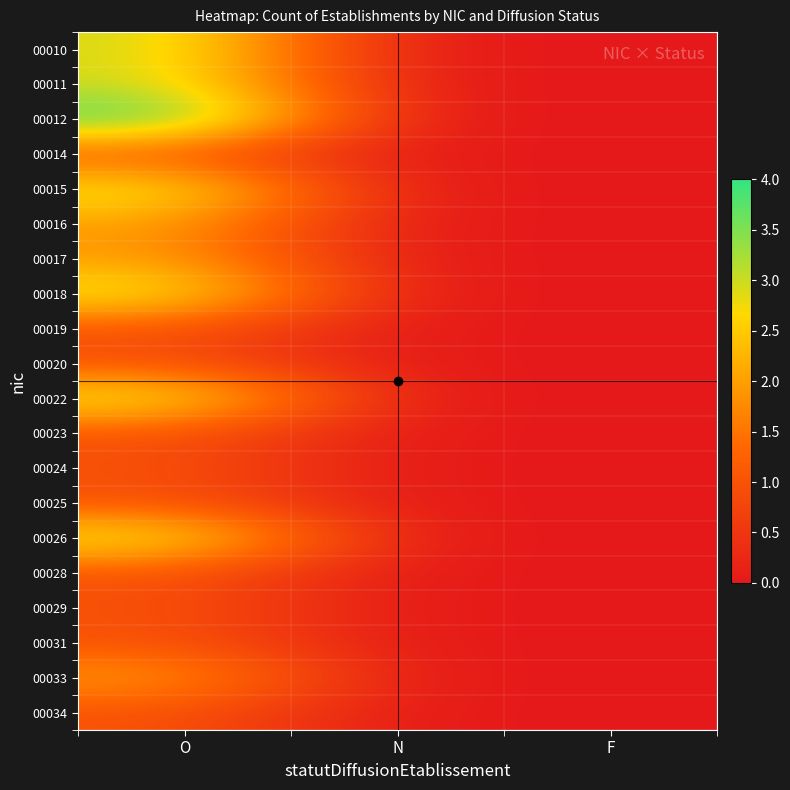

Reading left to right, extract all data points from this chart.

00010: O=3.0	N=0.0	F=0.0
00011: O=3.0	N=0.0	F=0.0
00012: O=4.0	N=0.0	F=0.0
00014: O=1.0	N=0.0	F=0.0
00015: O=3.0	N=0.0	F=0.0
00016: O=2.0	N=0.0	F=0.0
00017: O=2.0	N=0.0	F=0.0
00018: O=3.0	N=0.0	F=0.0
00019: O=1.0	N=0.0	F=0.0
00020: O=1.0	N=0.0	F=0.0
00022: O=3.0	N=0.0	F=0.0
00023: O=1.0	N=0.0	F=0.0
00024: O=1.0	N=0.0	F=0.0
00025: O=1.0	N=0.0	F=0.0
00026: O=3.0	N=0.0	F=0.0
00028: O=1.0	N=0.0	F=0.0
00029: O=1.0	N=0.0	F=0.0
00031: O=1.0	N=0.0	F=0.0
00033: O=2.0	N=0.0	F=0.0
00034: O=1.0	N=0.0	F=0.0